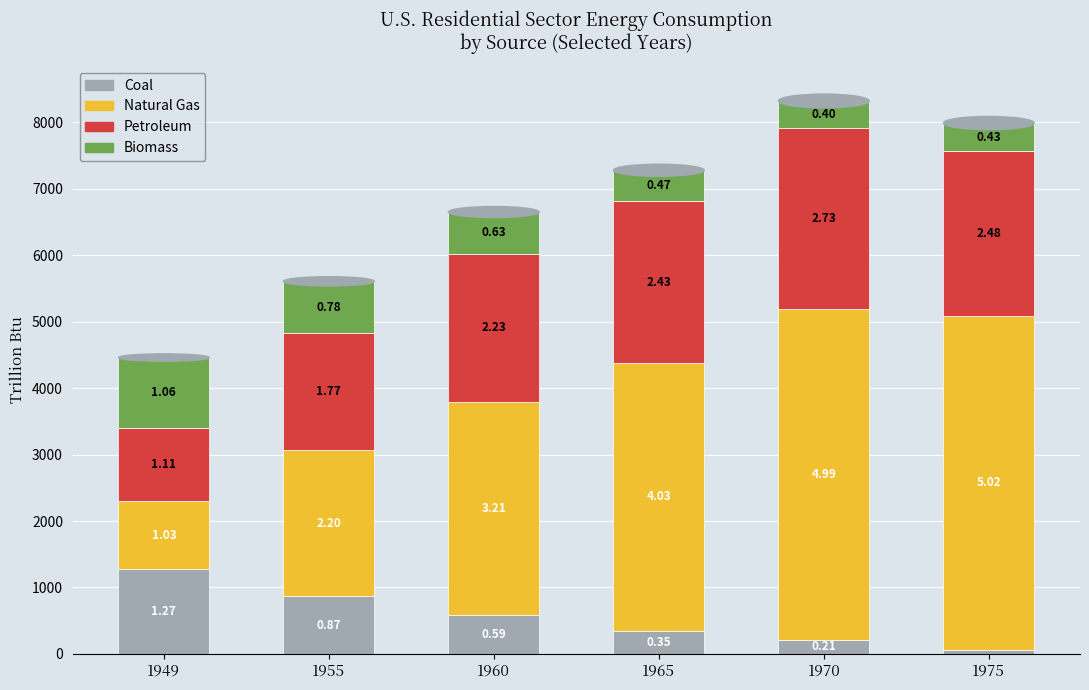

Rank the series at 1970 from highest to lowest value.

Natural Gas, Petroleum, Biomass, Coal